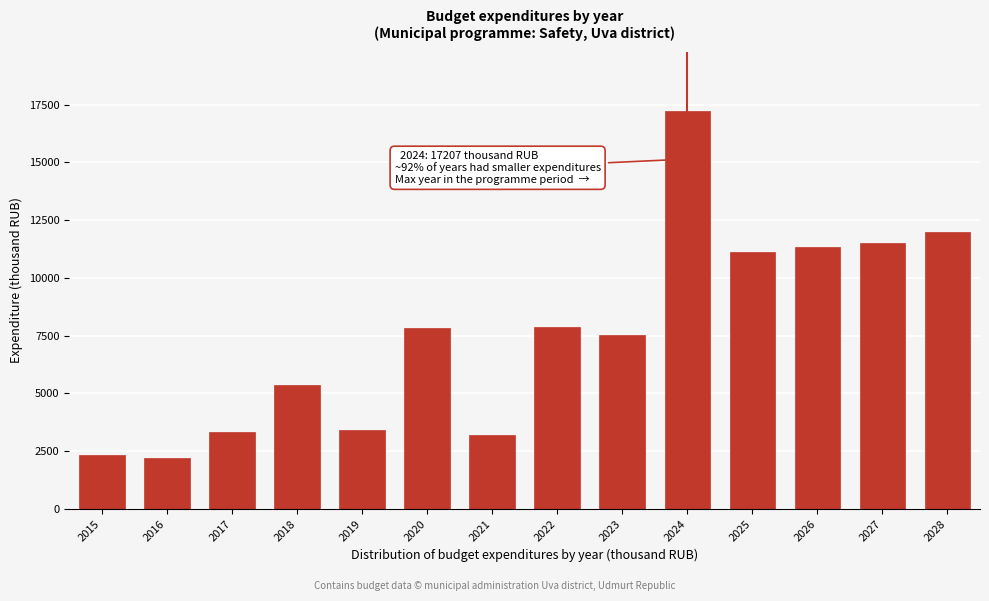

At which category does the chart reach its peak across all series?

2024